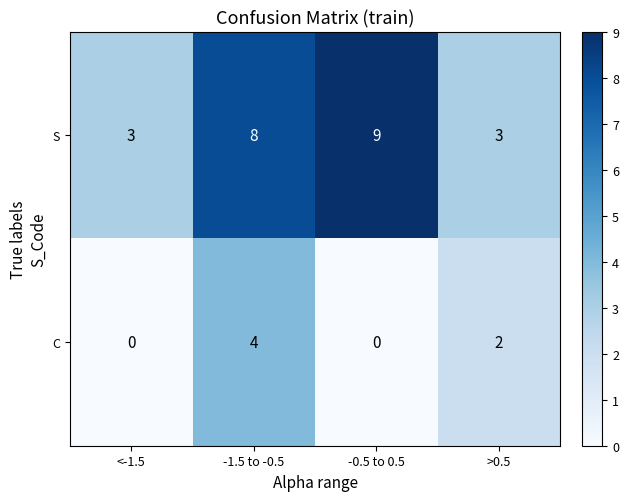

At which category is the sum across all series the highest?

-1.5 to -0.5